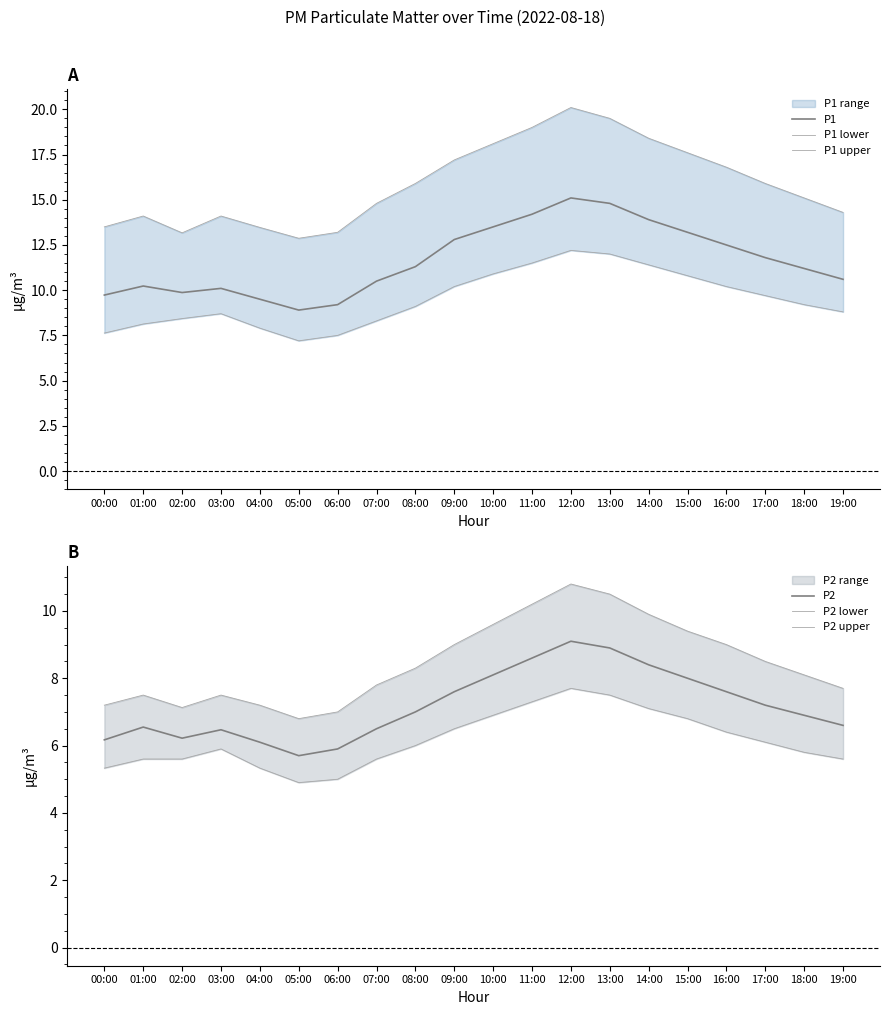

Which category has the highest value in the P1 lower series?

12:00